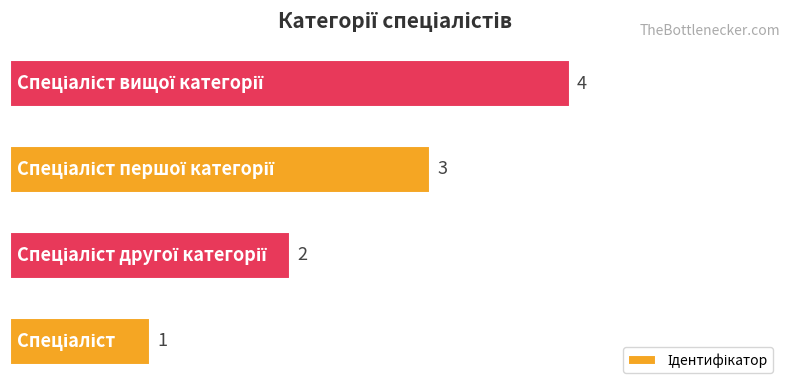

How many values are between 2 and 4?

3